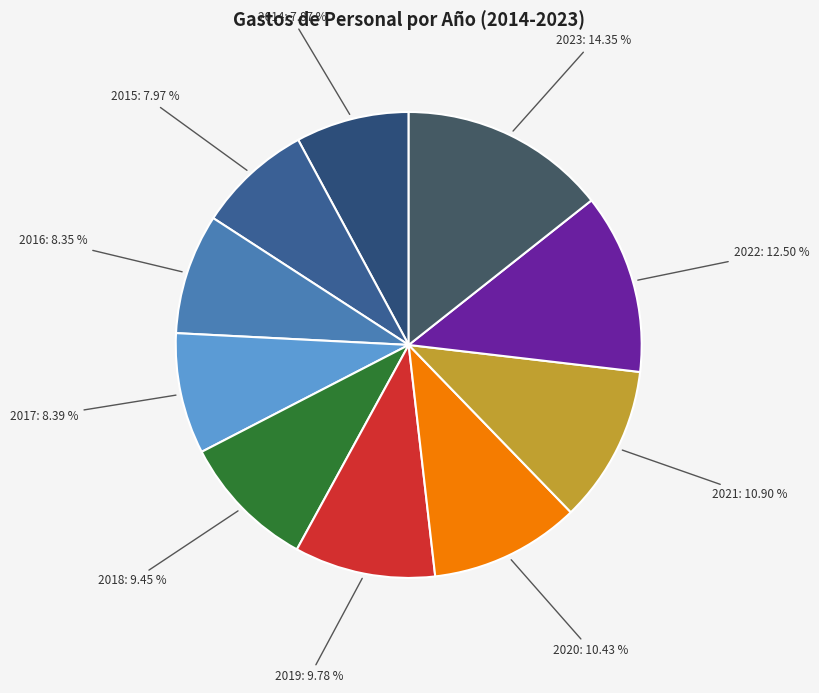

Which category has the biggest portion of the pie?

2023